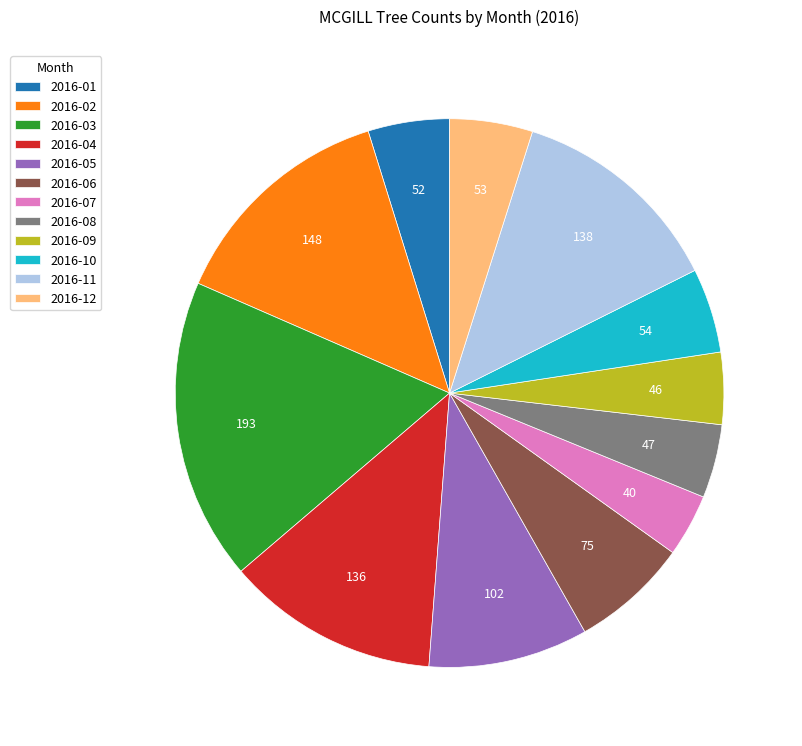

True or false: 2016-12 accounts for 5% of the total.

True